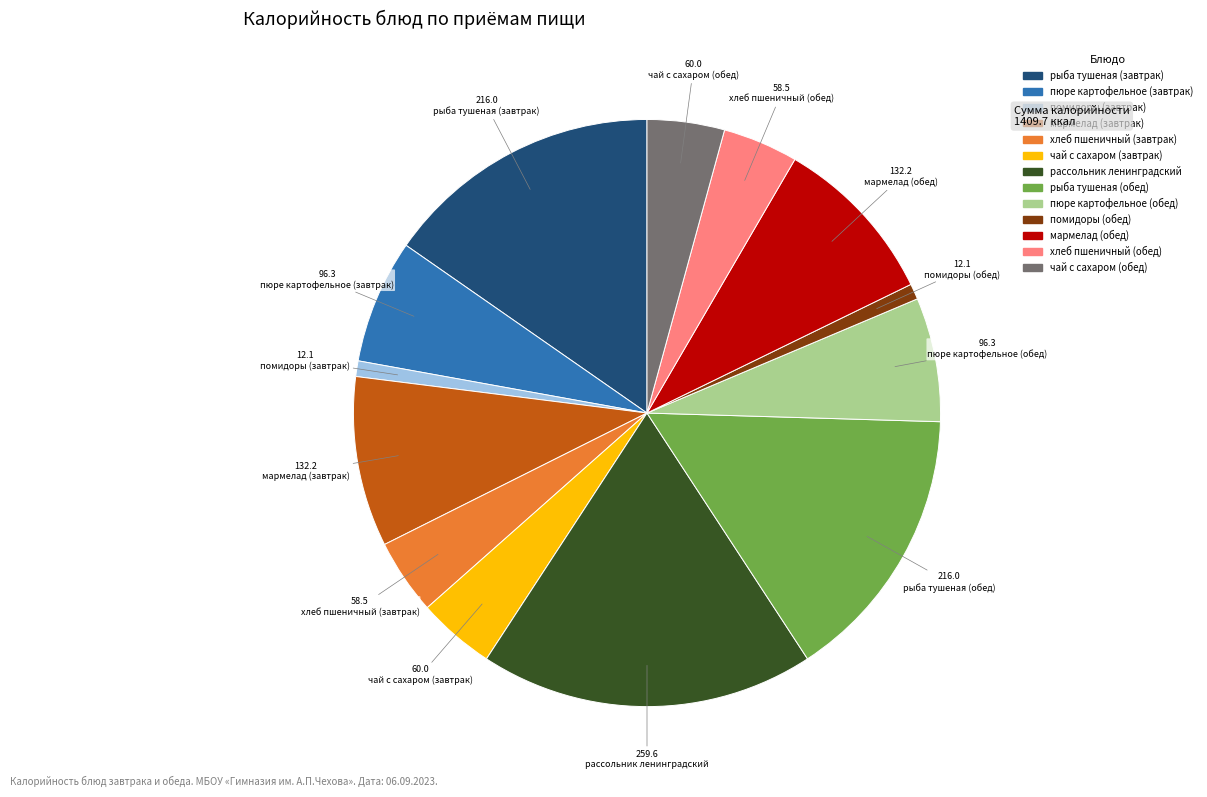

Does any single category account for the majority?

No